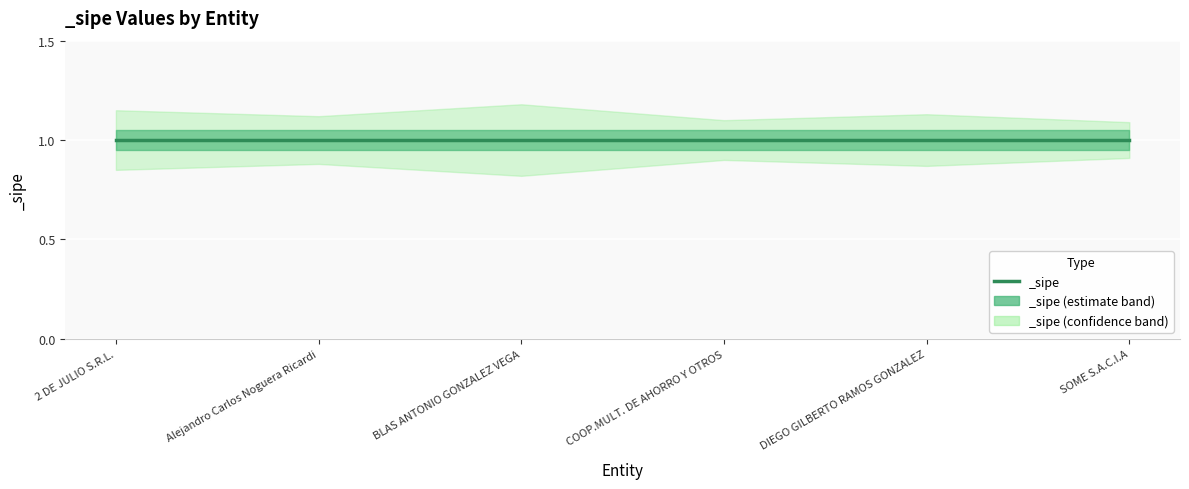

At which label does _sipe_upper reach its minimum?

SOME S.A.C.I.A